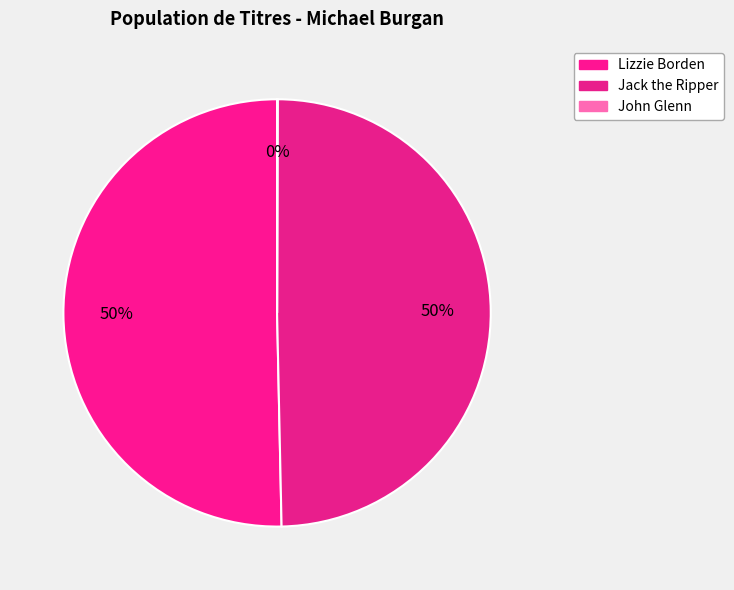

The Jack the Ripper slice represents 50% of the pie. True or false?

True